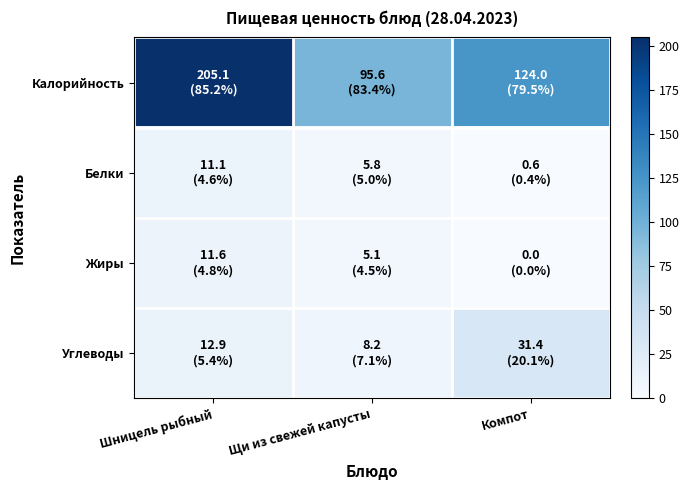

At which category is the sum across all series the highest?

Шницель рыбный